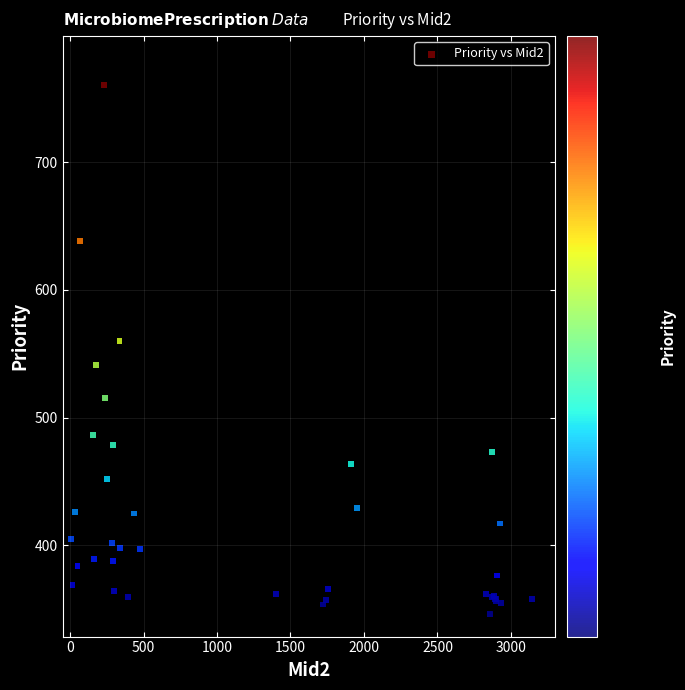

What Y value in the scatter plot is closest to 553?

560.0